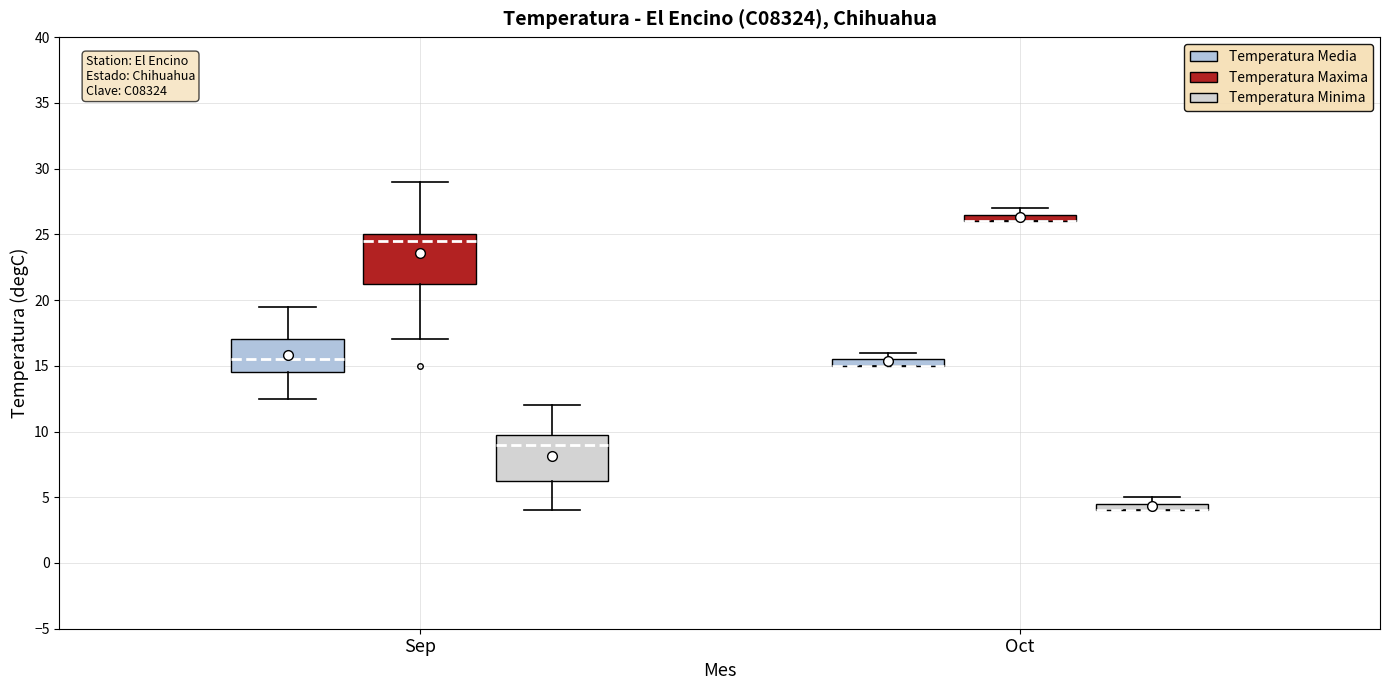

Where is the lower edge of the box for Oct (Temperatura Minima) on the y-axis? The values are not printed on the chart, so give them approximately, as read against the axis.

4.0